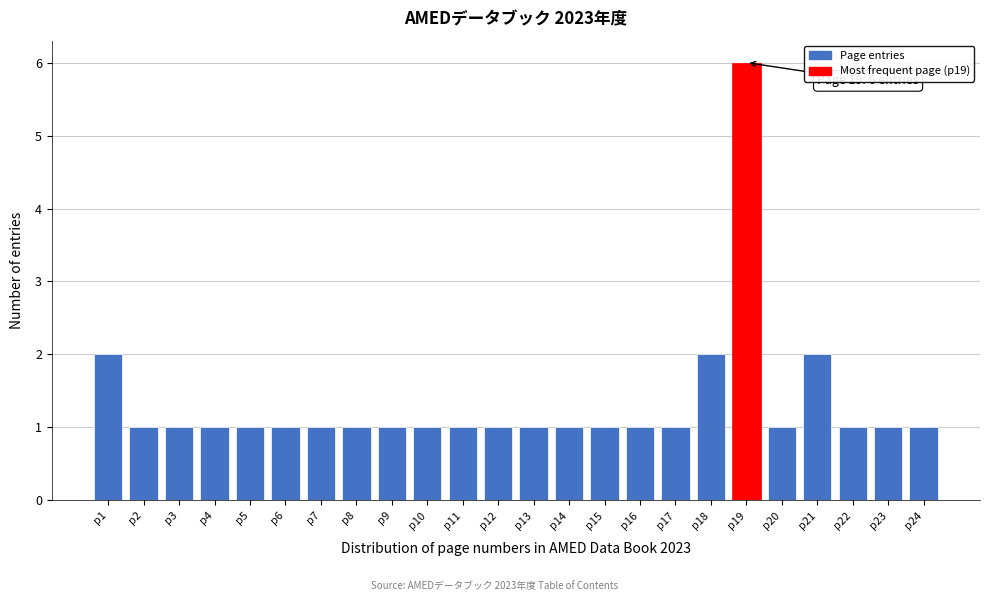

Reading left to right, list all the values displayed in this chart.

p1=2	p2=1	p3=1	p4=1	p5=1	p6=1	p7=1	p8=1	p9=1	p10=1	p11=1	p12=1	p13=1	p14=1	p15=1	p16=1	p17=1	p18=2	p19=6	p20=1	p21=2	p22=1	p23=1	p24=1